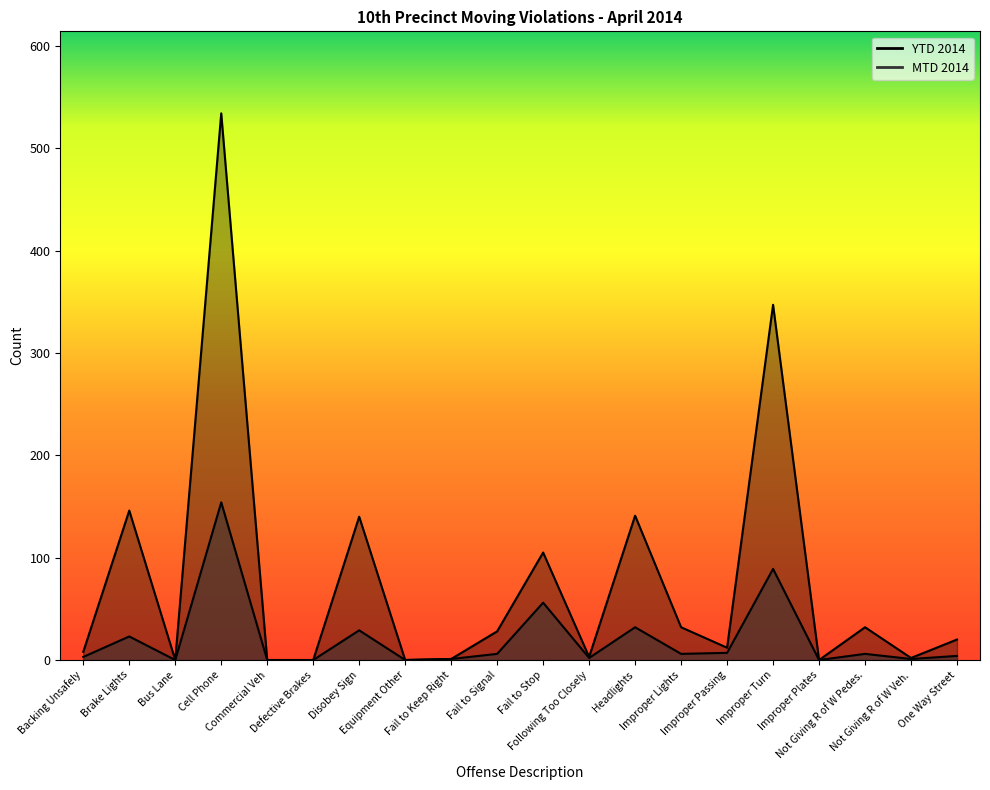

What is the sum of the MTD 2014 values at Fail to Keep Right and Headlights?

33